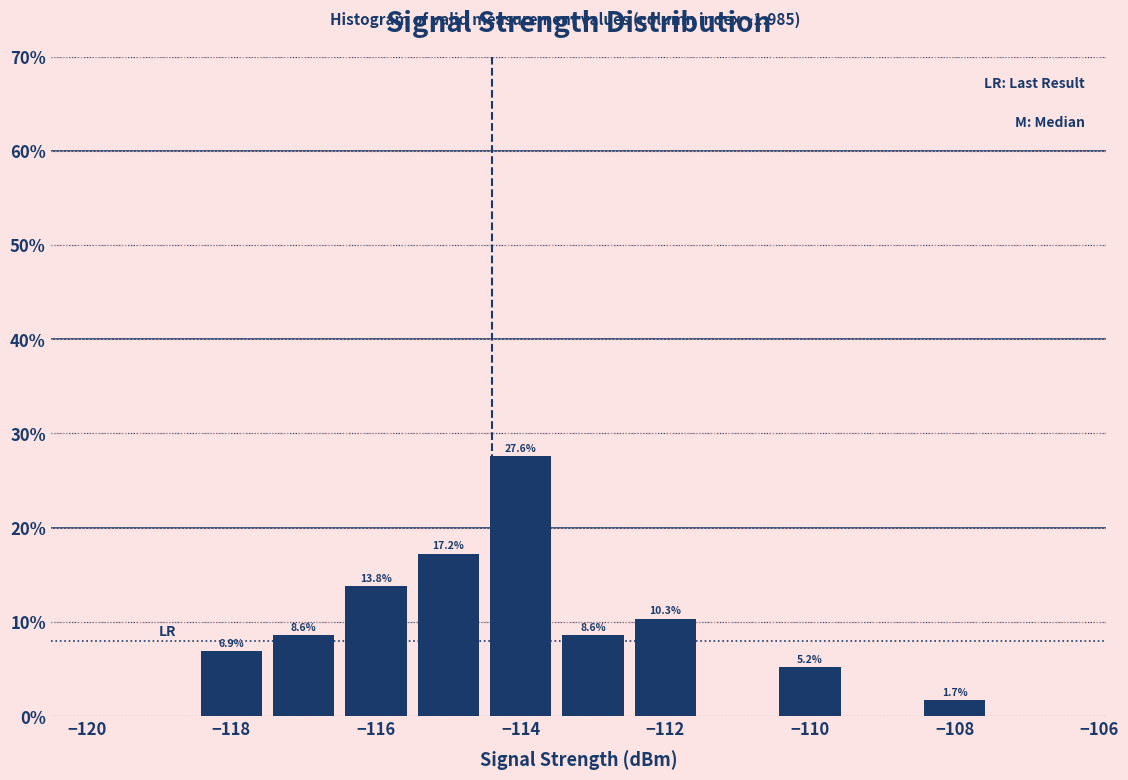

Over which range of the x-axis is the bar tallest?

-114.5 to -113.5